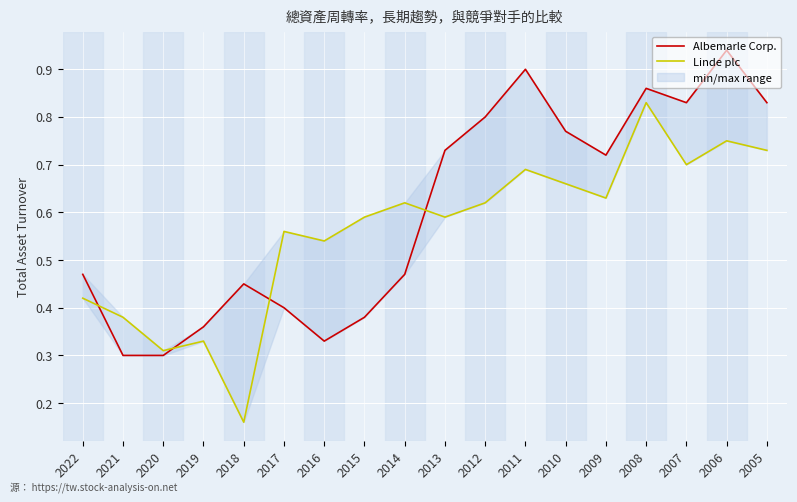

What is the minimum value for Albemarle Corp.?

0.3